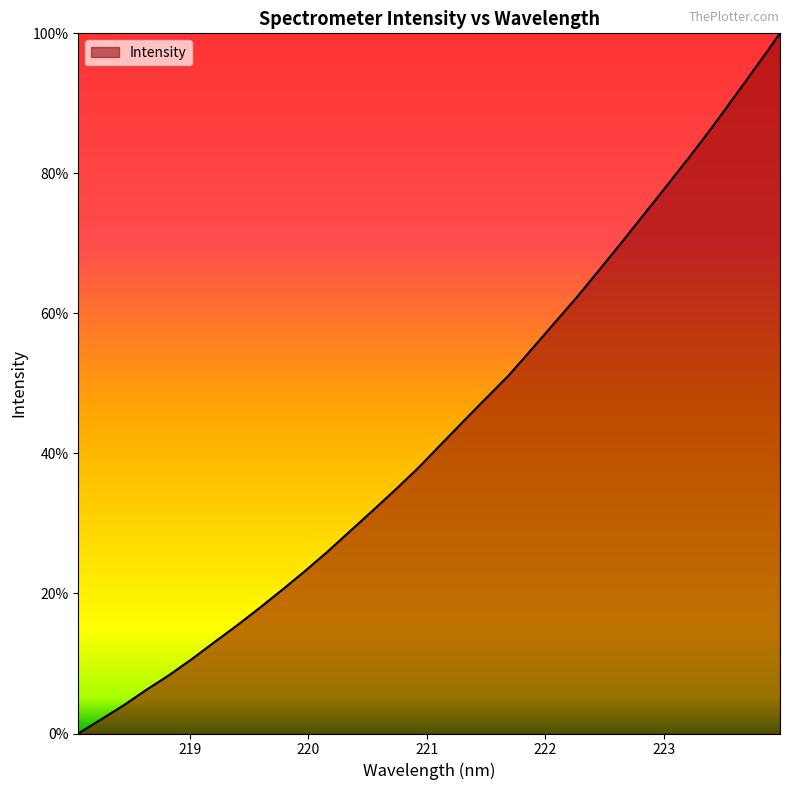

What is the greatest value displayed?

100.0